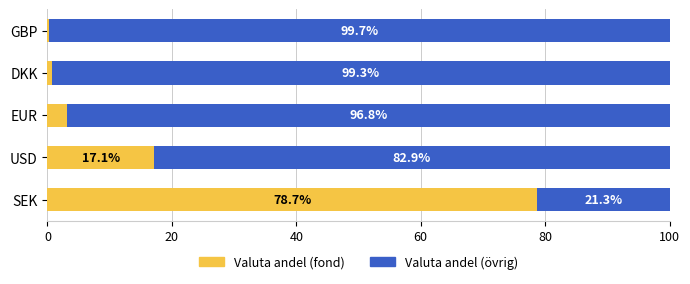

Which category has the highest value in the Valuta andel (fond) series?

SEK